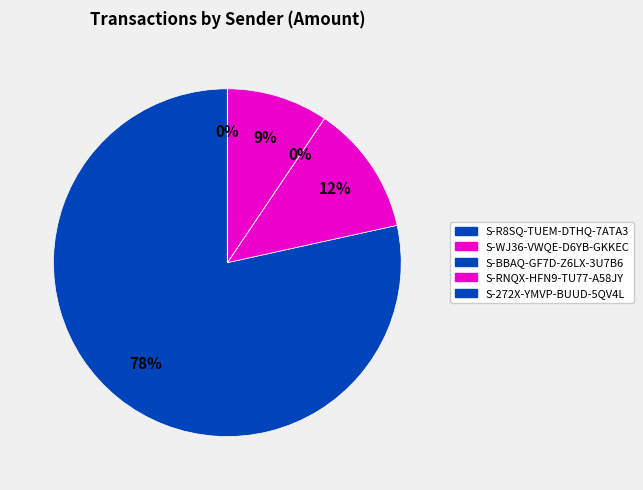

The S-272X-YMVP-BUUD-5QV4L slice represents 1% of the pie. True or false?

False